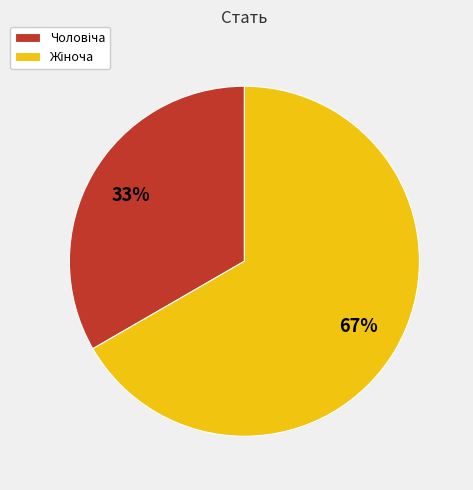

Is there any slice that represents more than half of the pie?

Yes